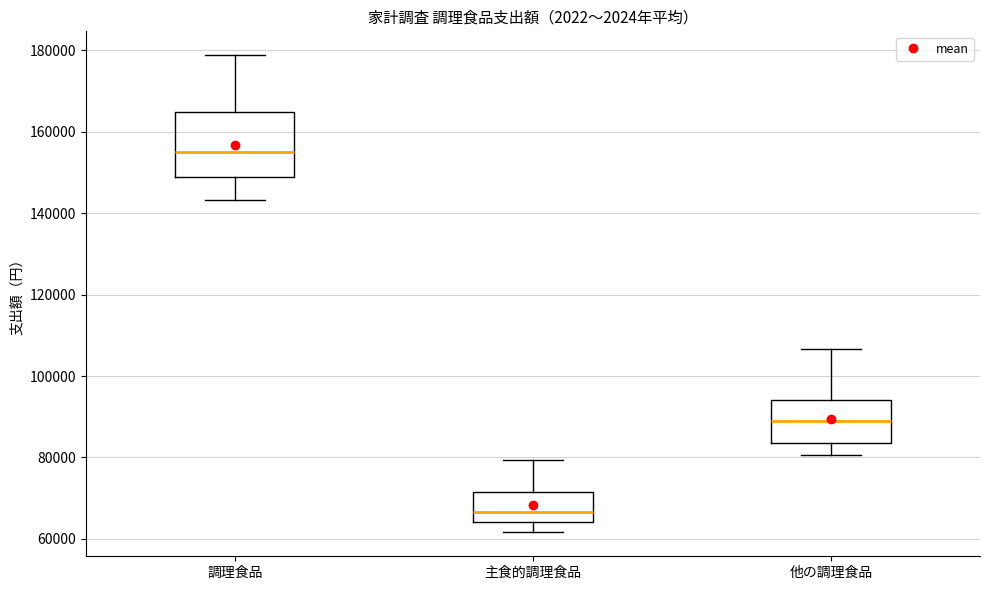

Reading left to right, read every box against the y-axis: the position of its median line, the range the box covers, and the ends of its whiskers. The values are not printed on the chart, so give them approximately, as read against the axis.

調理食品: median 154000, box 148000 to 164000, whiskers 144000 to 178000
主食的調理食品: median 66000, box 64000 to 72000, whiskers 62000 to 80000
他の調理食品: median 88000, box 84000 to 94000, whiskers 80000 to 106000